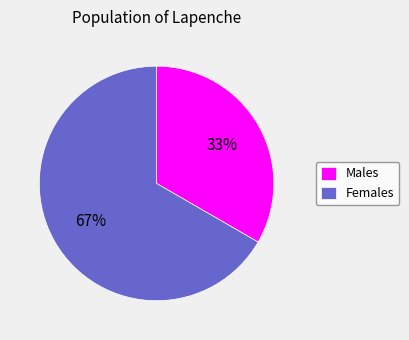

To the nearest percent, what portion does Males represent?

33%